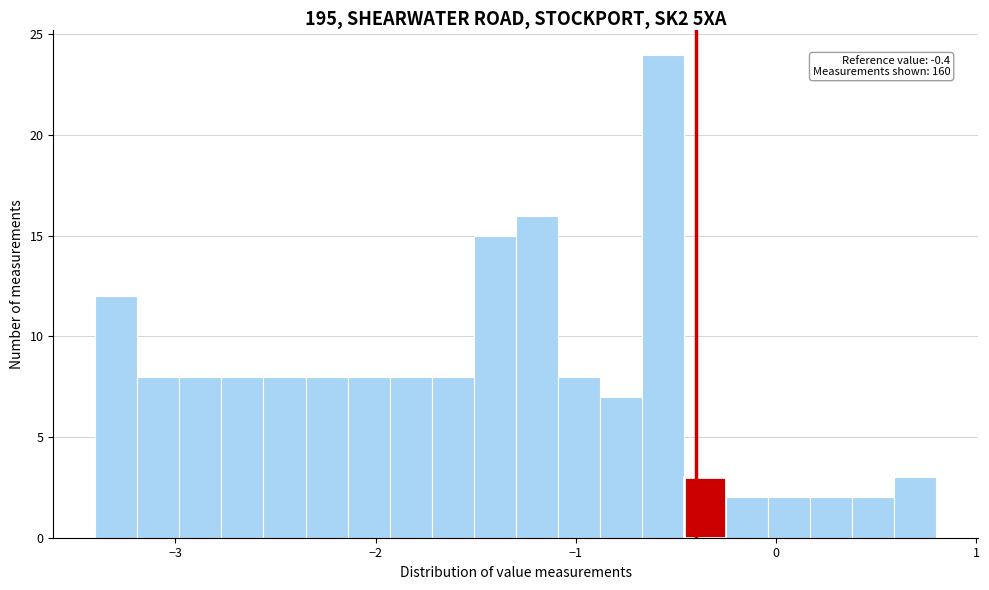

Read against the x-axis, roughly where is the centre of the tallest bar?

-0.6